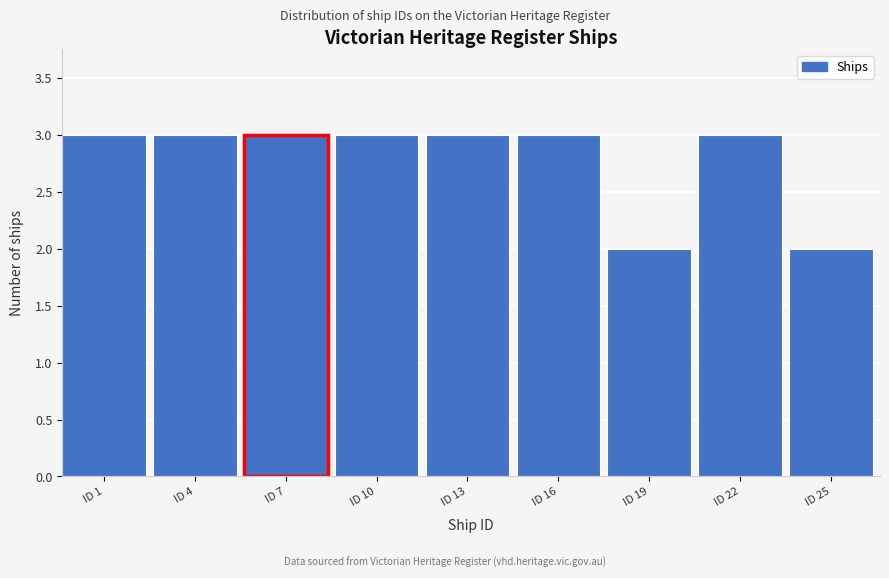

Reading right to left, extract all data points from this chart.

2	3	2	3	3	3	3	3	3